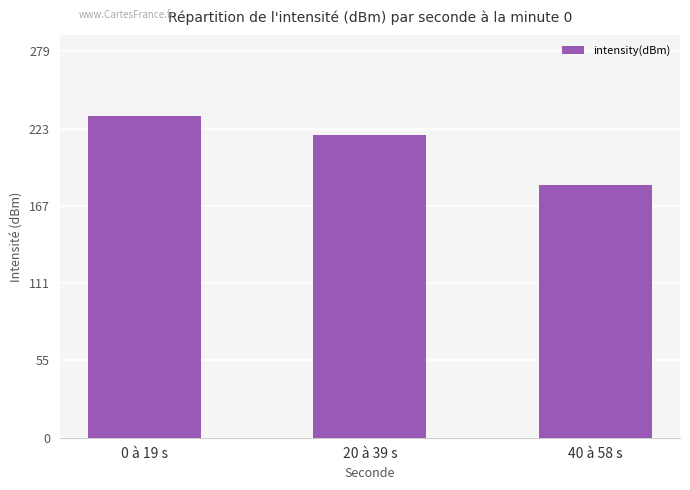

Rank the categories by value from highest to lowest.

0 à 19 s, 20 à 39 s, 40 à 58 s